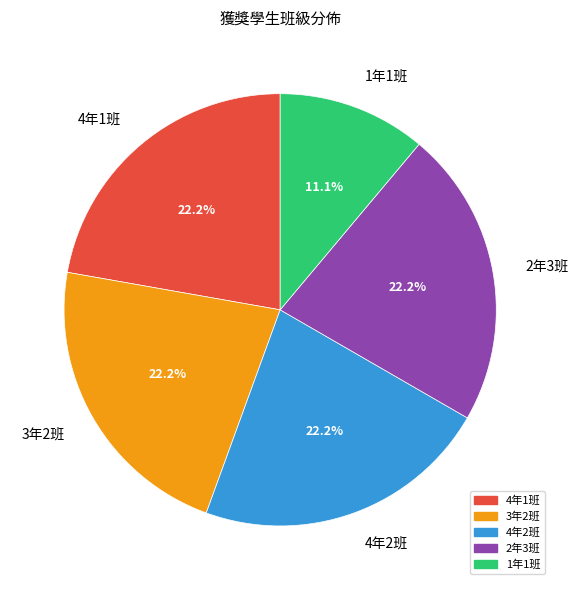

What is the smallest slice in the pie chart?

1年1班